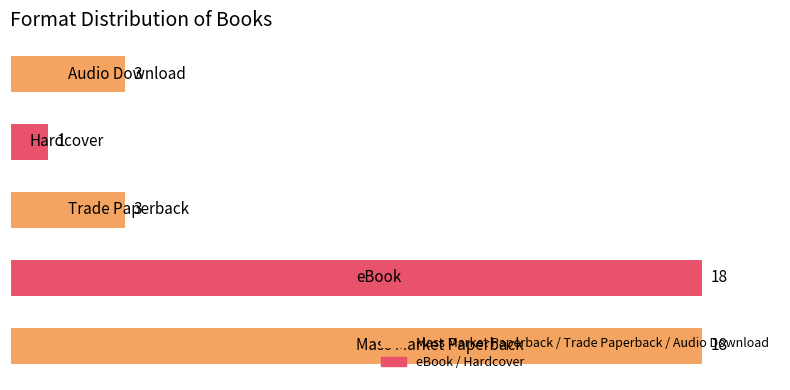

Count the values in the range 3 to 18.

4